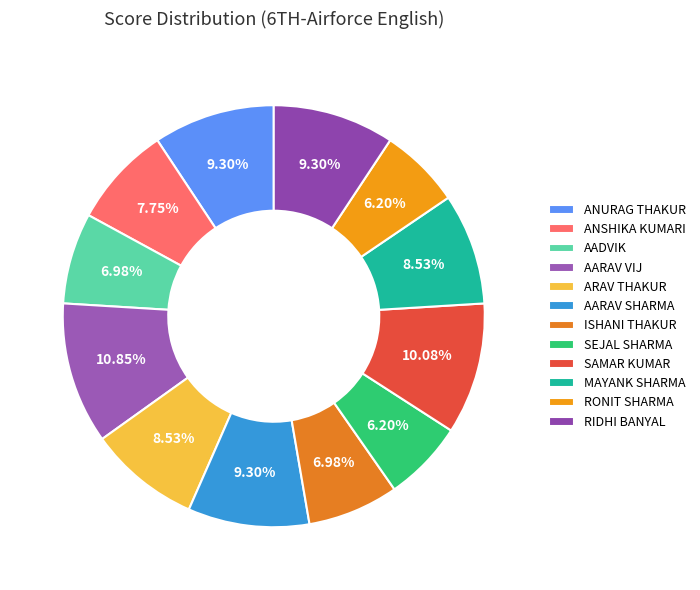

Count the number of slices in the pie.

12